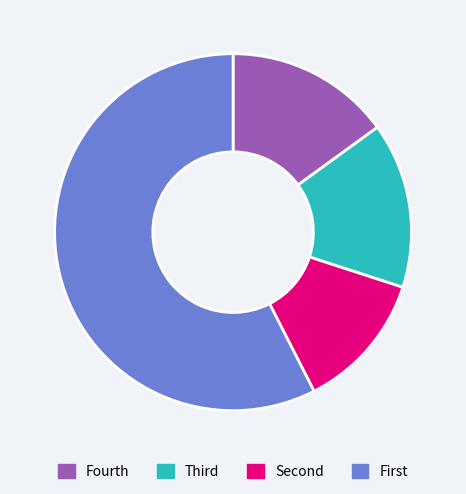

Does any single category account for the majority?

Yes